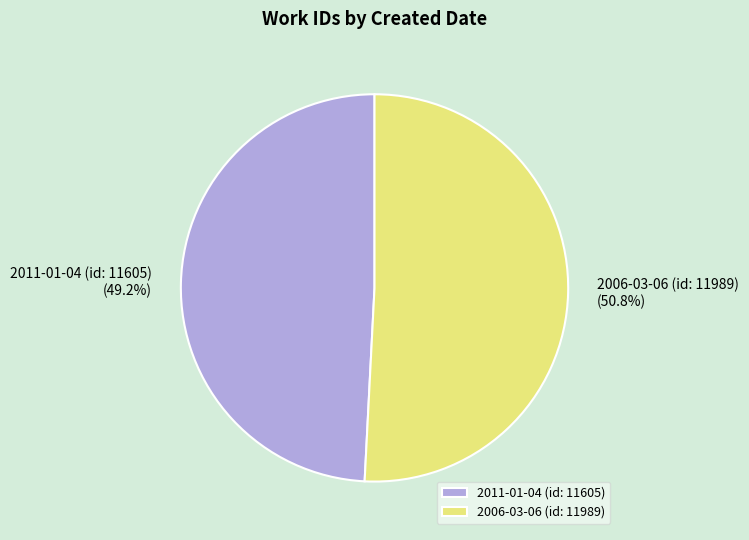

True or false: 2011-01-04 (id: 11605) accounts for 49% of the total.

True